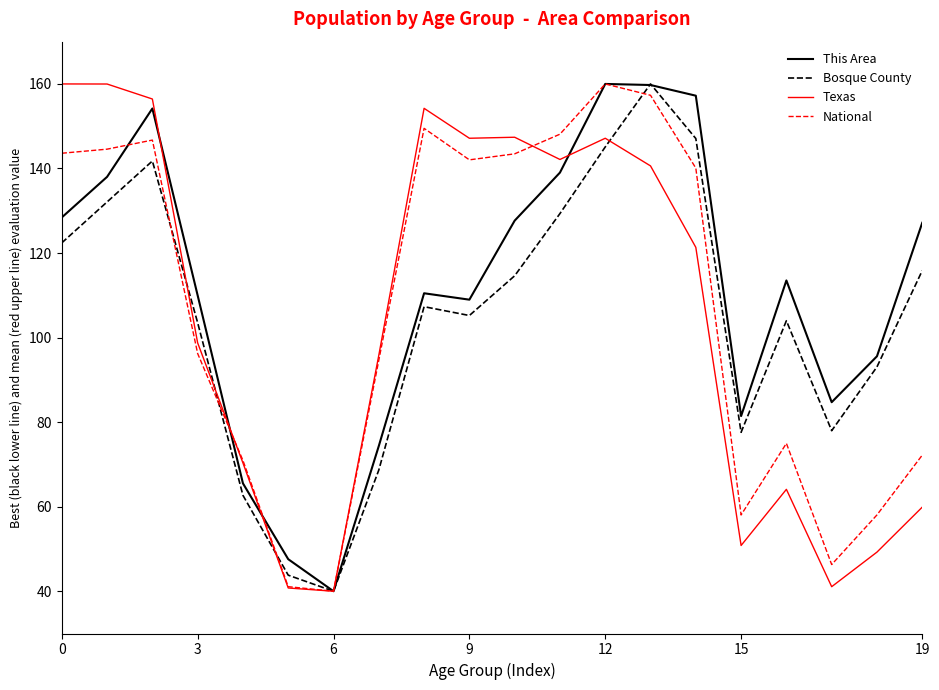

What is the smallest value displayed?

40.0